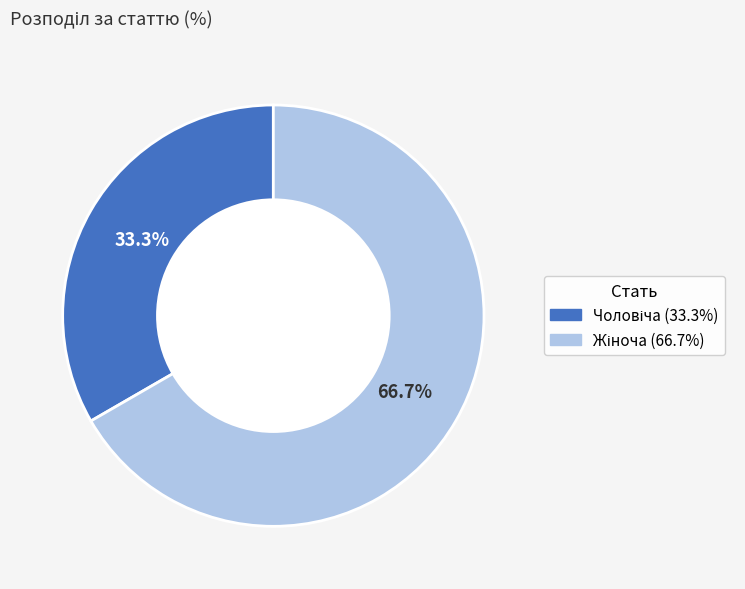

Is there any slice that represents more than half of the pie?

Yes